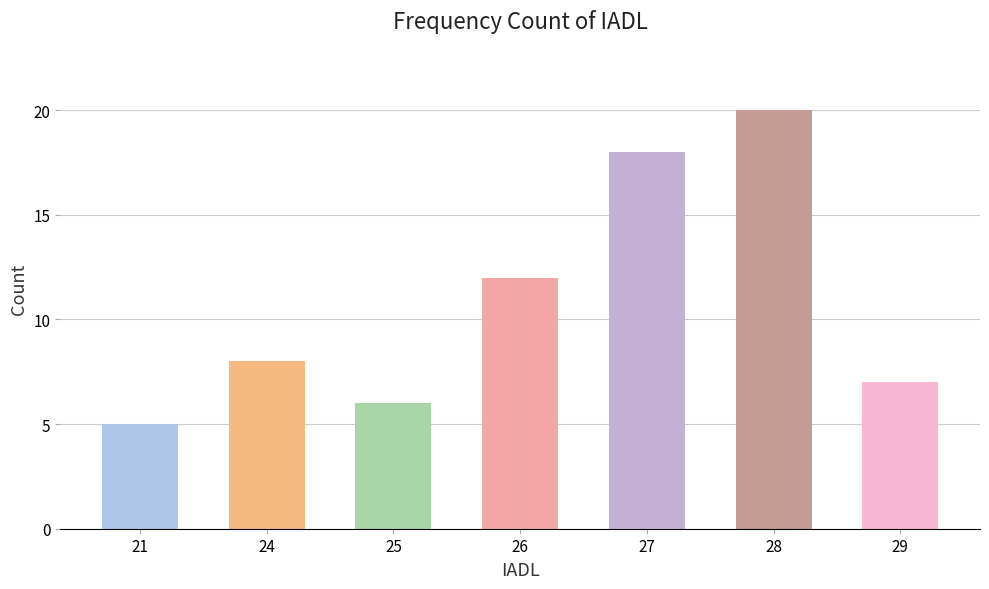

Rank the categories by value from lowest to highest.

21, 25, 29, 24, 26, 27, 28